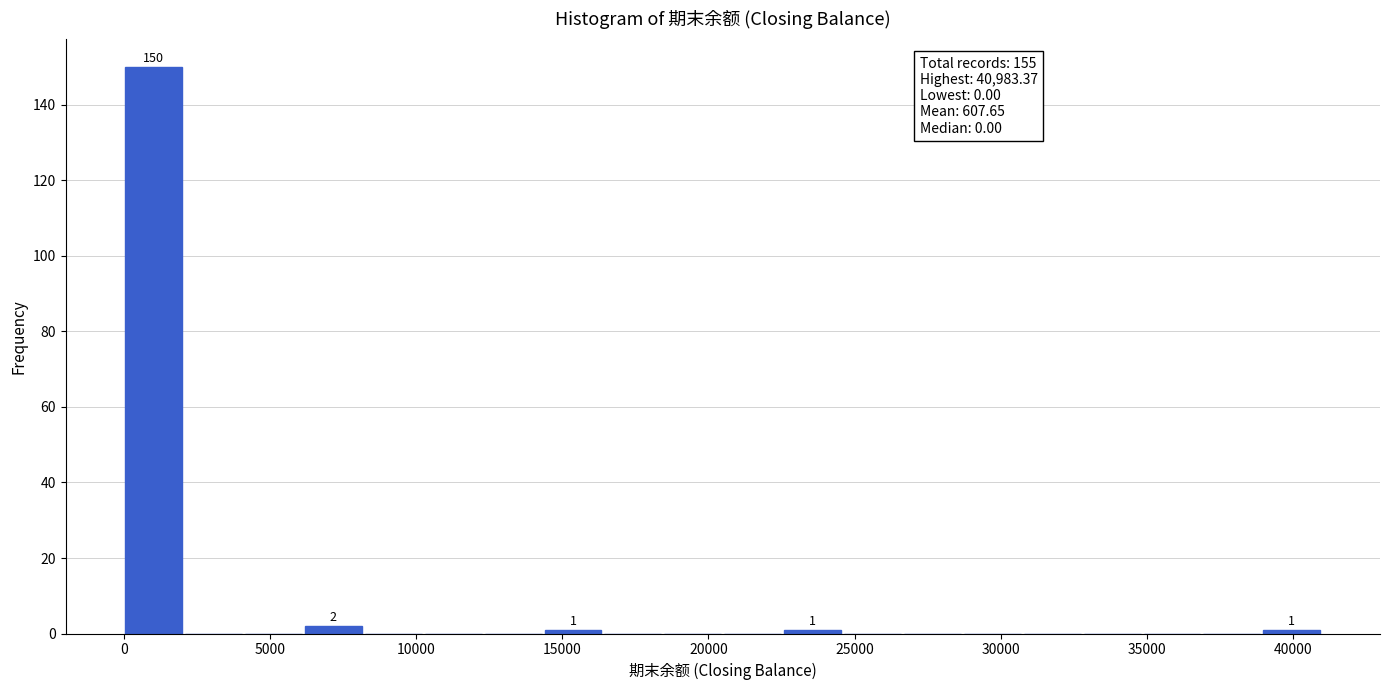

Over which range of the x-axis is the bar tallest?

0 to 2000